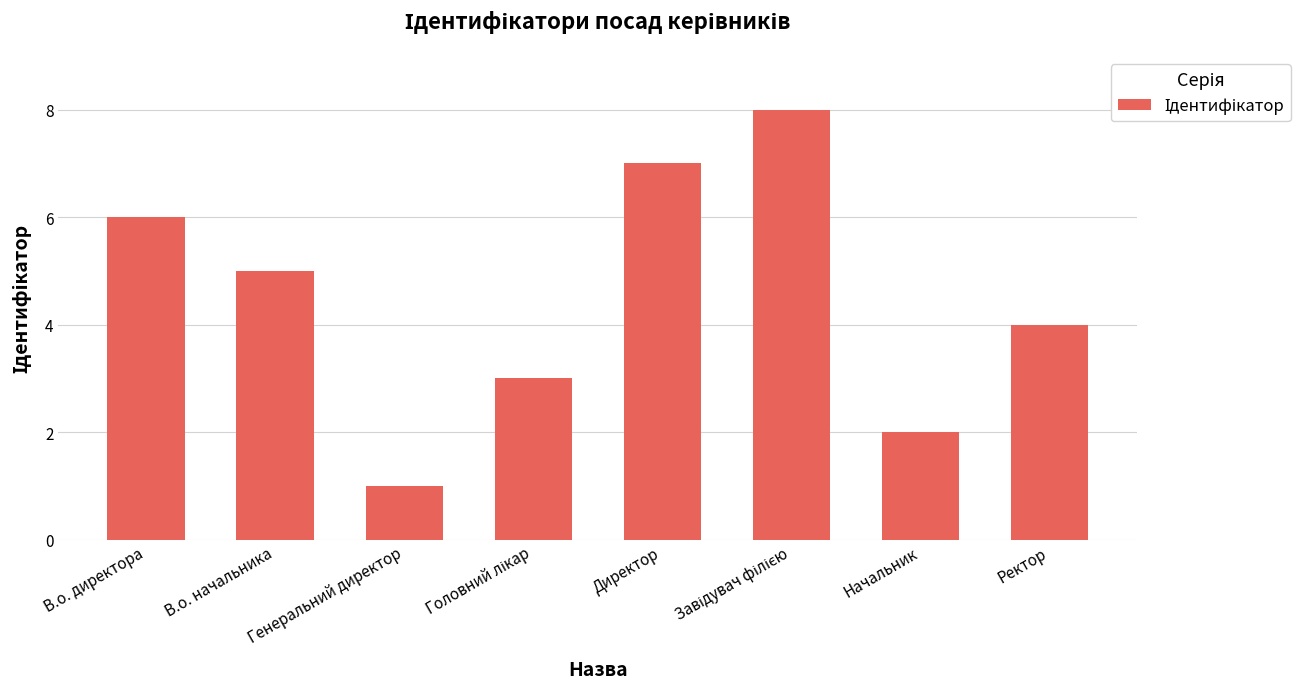

What is the difference between the second highest and minimum values?

6